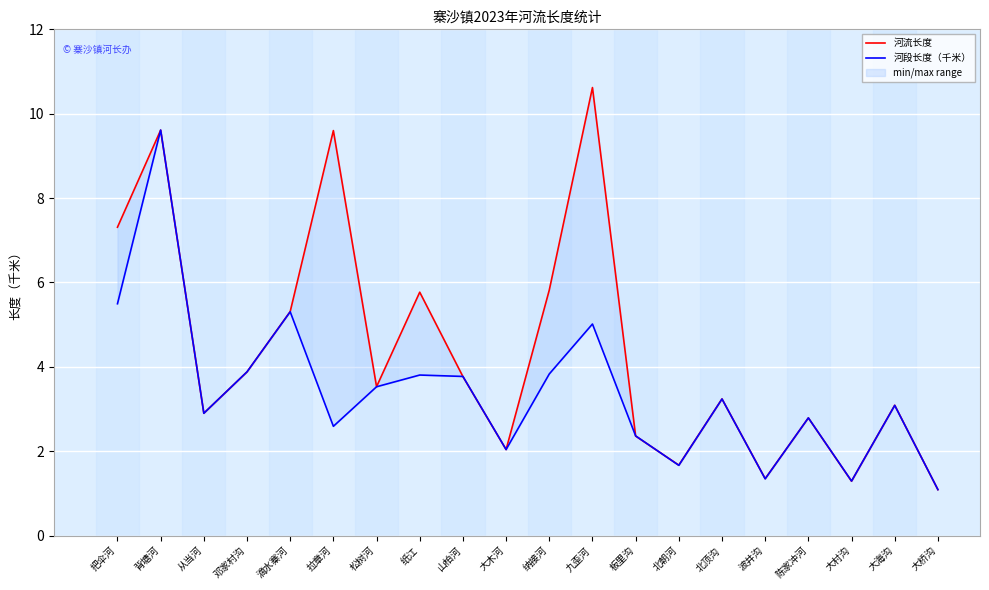

Where do 河流长度 and 河段长度（千米） first cross each other?

把伞河 and 背塘河